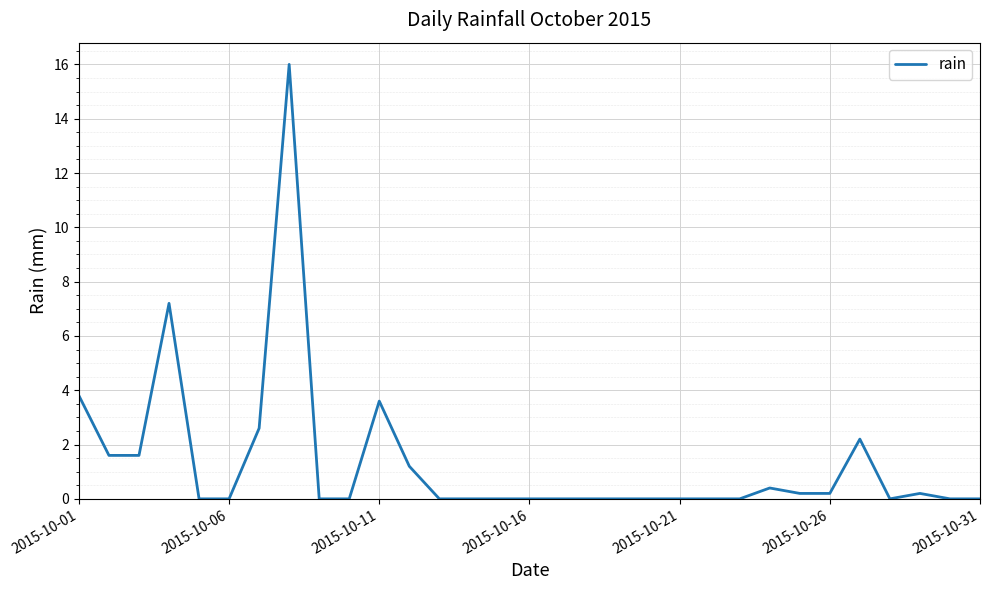

What is the maximum value shown in the chart?

16.0